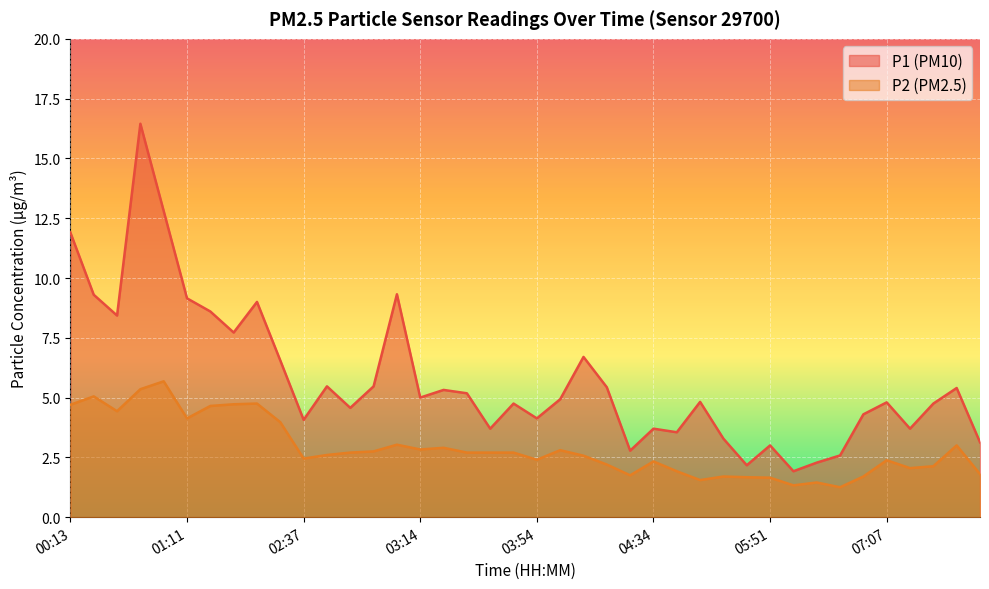

At which category is the sum across all series the highest?

00:33